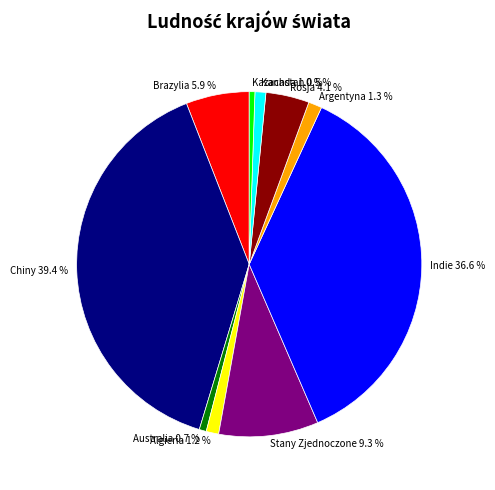

To the nearest percent, what is the combined percentage of Australia and Brazylia?

7%